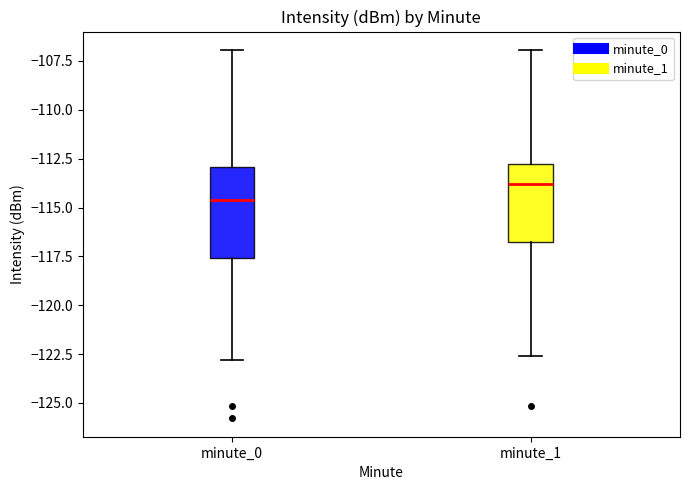

Reading left to right, read every box against the y-axis: the position of its median line, the range the box covers, and the ends of its whiskers. The values are not printed on the chart, so give them approximately, as read against the axis.

minute_0: median -114.5, box -117.5 to -113.0, whiskers -123.0 to -107.0
minute_1: median -114.0, box -117.0 to -113.0, whiskers -122.5 to -107.0